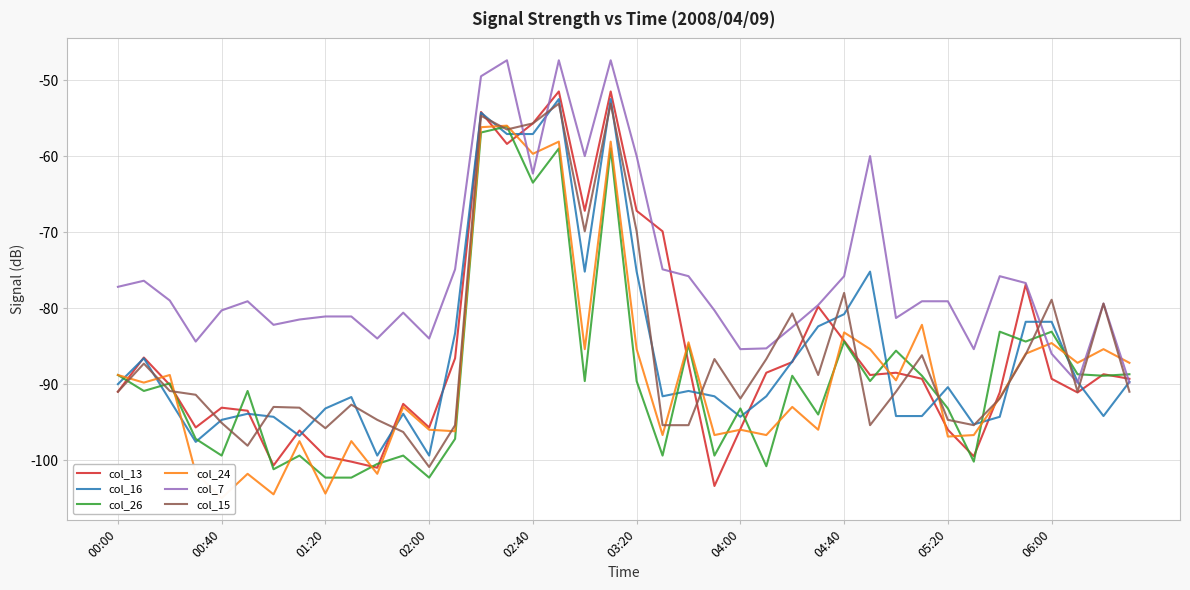

What are all the series names shown in the legend?

col_13, col_16, col_26, col_24, col_7, col_15